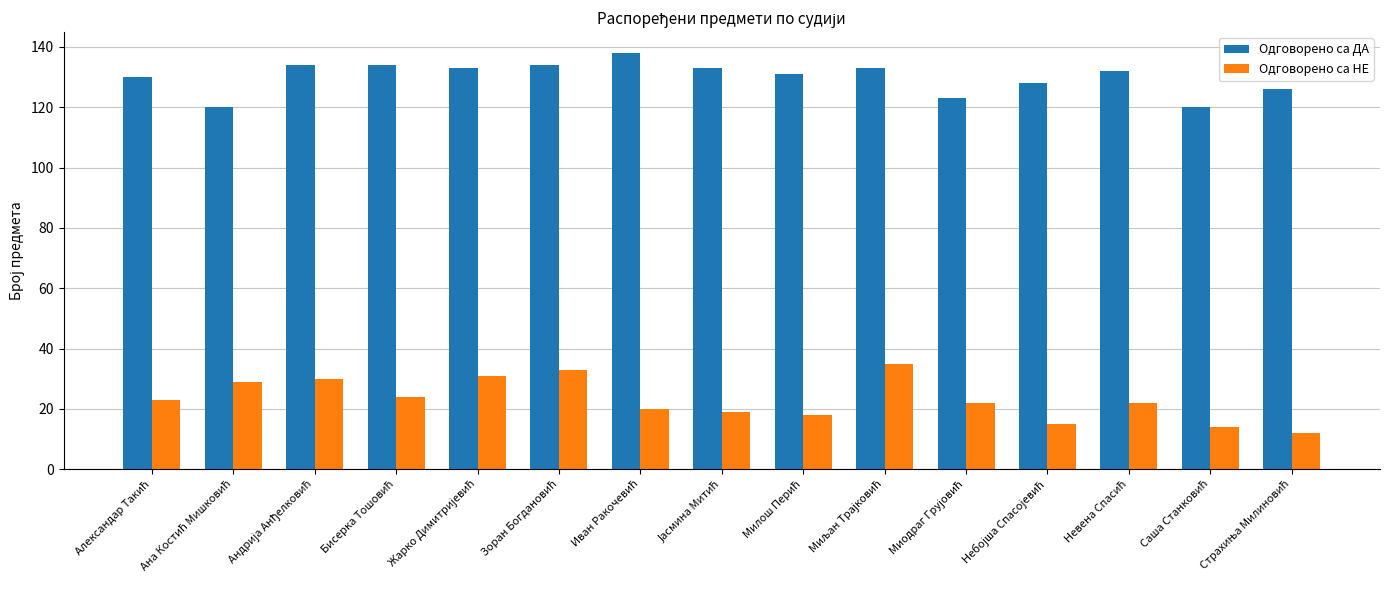

How many bars are there in each group?

2